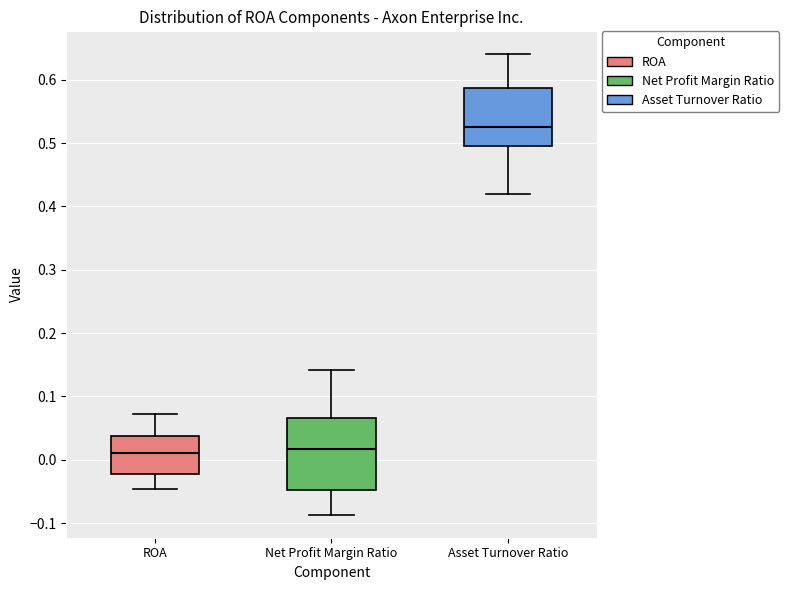

Reading left to right, transcribe this box plot: for each box, give where its median line is, the range the box spans, and where its two whiskers end, as read against the y-axis. The values are not printed on the chart, so give them approximately, as read against the axis.

ROA: median 0.01, box -0.02 to 0.04, whiskers -0.05 to 0.07
Net Profit Margin Ratio: median 0.02, box -0.05 to 0.07, whiskers -0.09 to 0.14
Asset Turnover Ratio: median 0.53, box 0.50 to 0.59, whiskers 0.42 to 0.64